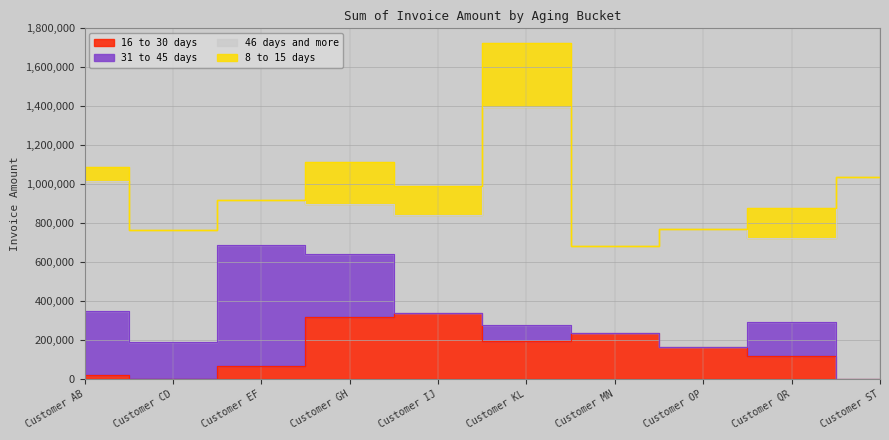

What is the difference between the highest and lowest values at Customer IJ?

502559